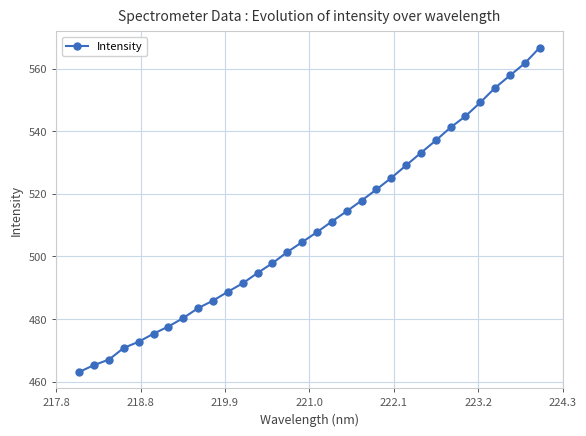

What is the value of the 2nd point from the left?

465.4